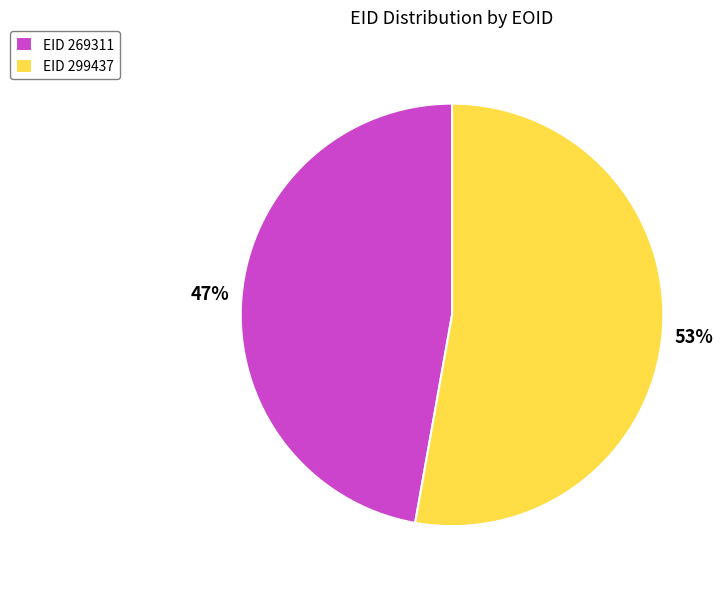

Approximately how many times larger is the value at EID 269311 compared to EID 299437?

0.9